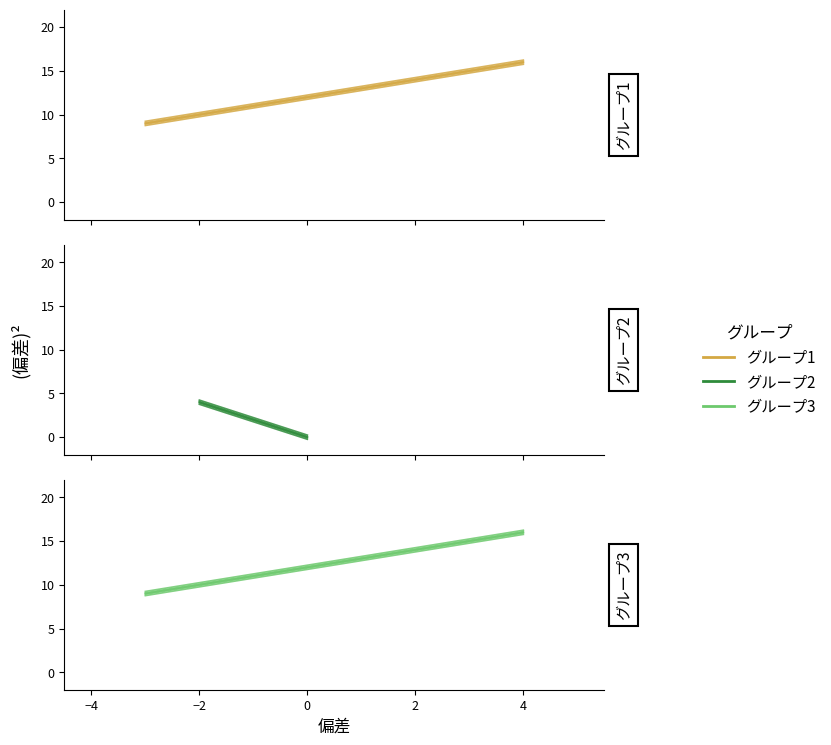

Rank the series by their maximum value, from highest to lowest.

グループ1, グループ3, グループ2